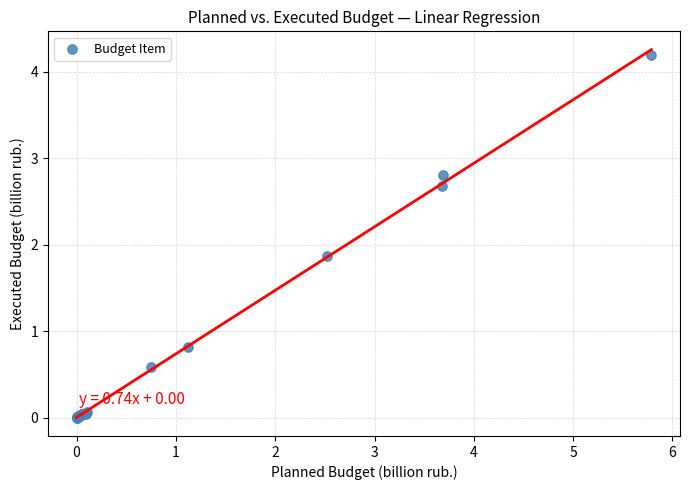

What Y value in the scatter plot is closest to 2?

1.9